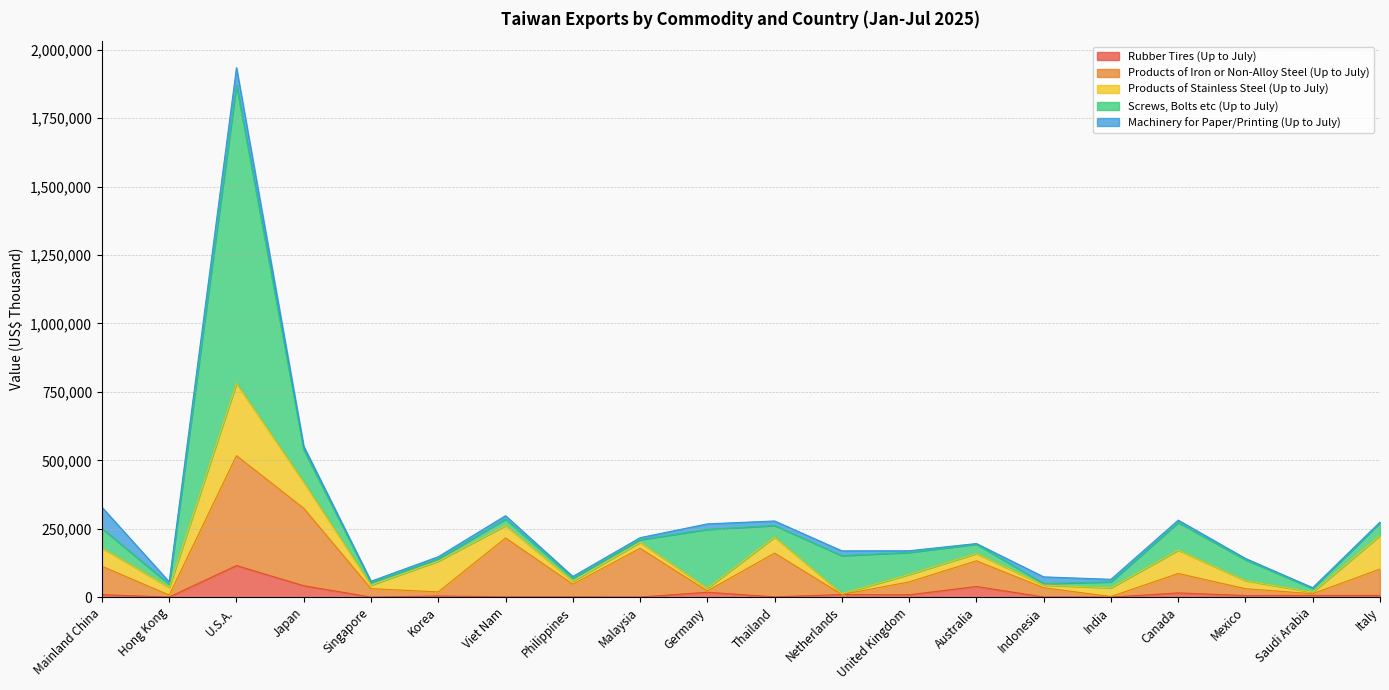

What is the difference between the maximum and minimum values in the Screws, Bolts etc (Up to July) series?

1084432